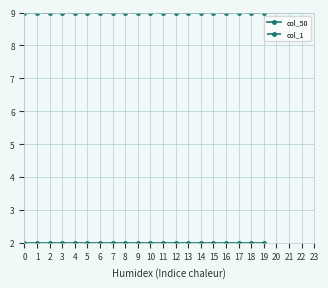

What is the spread (max minus min) of values at 19?

7